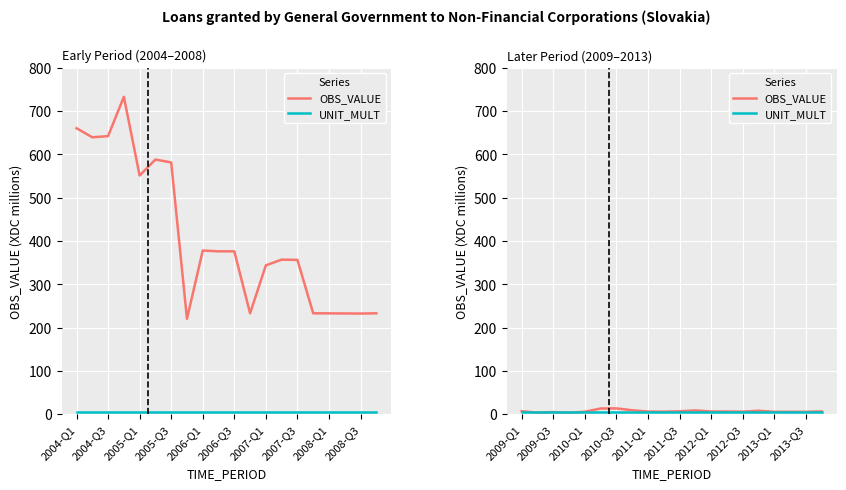

True or false: UNIT_MULT and OBS_VALUE intersect in this chart.

True